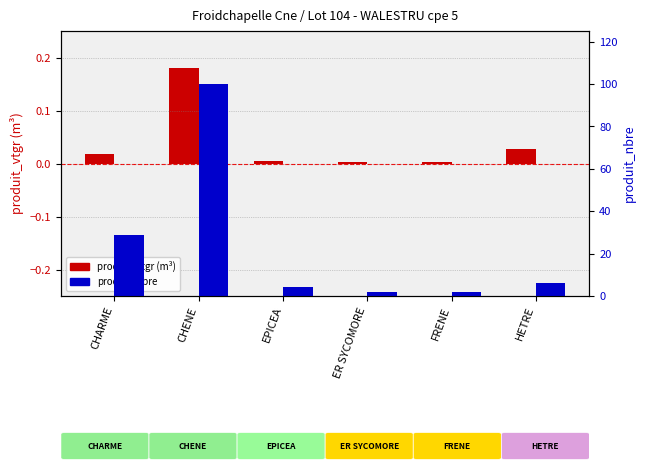

The value of produit_vtgr (scaled) at FRENE is 0.0. True or false?

True